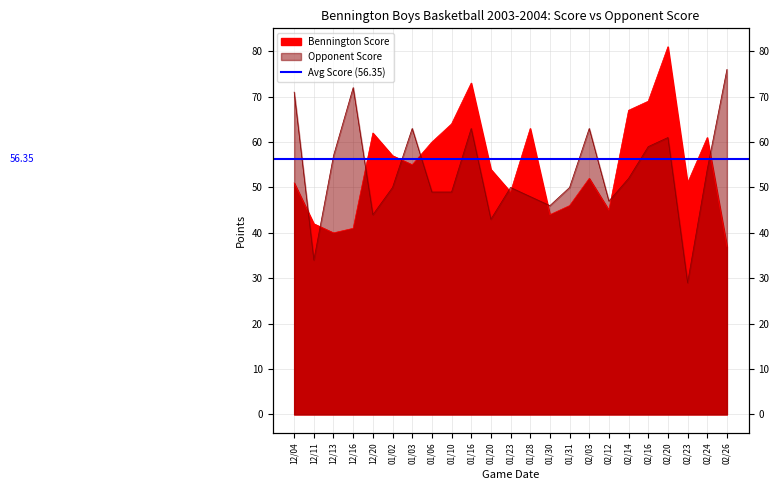

In Opponent Score, how many points are lower than both neighbors (excluding endpoints)?

6